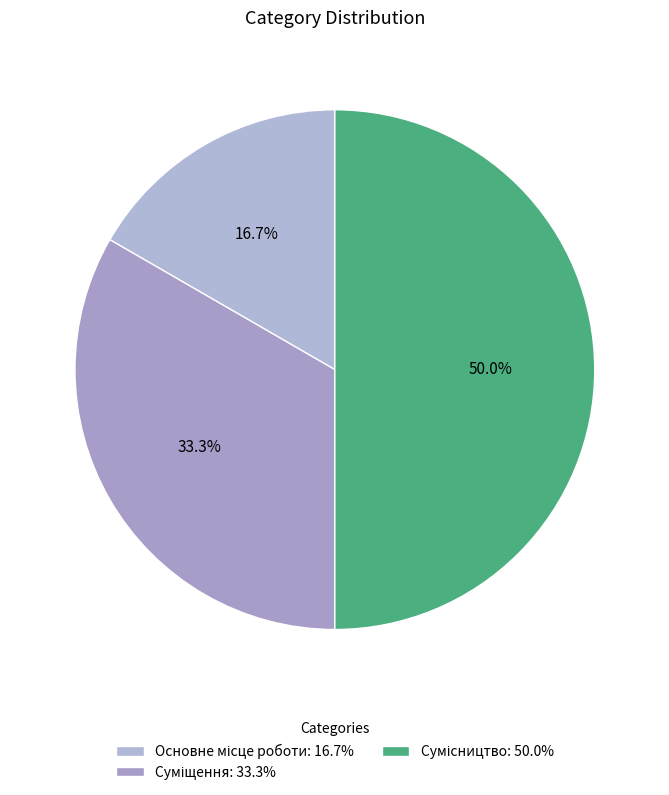

Approximately how many times larger is the value at Суміщення compared to Сумісництво?

0.7